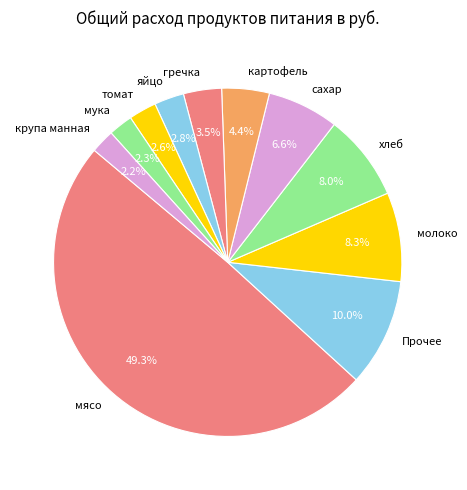

Which has a higher value, мясо or яйцо?

мясо